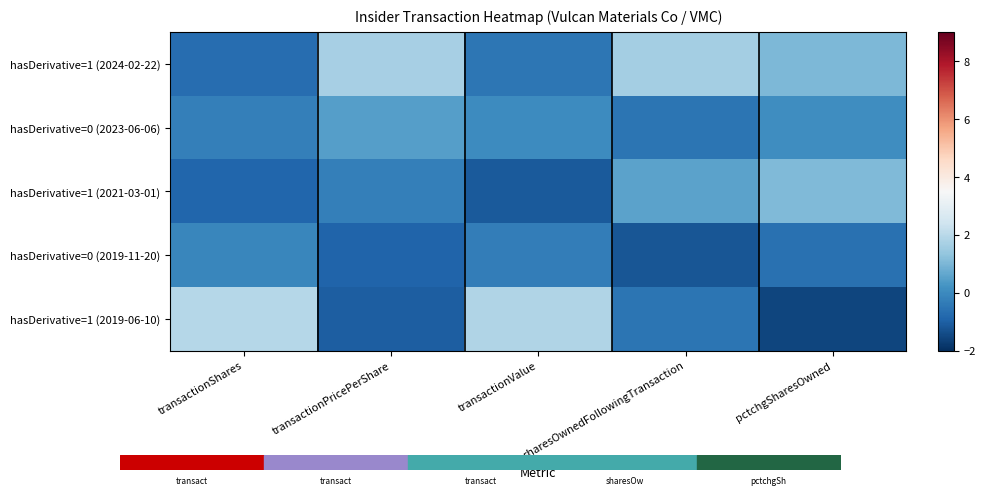

What is the spread (max minus min) of values at transactionValue?

3.0